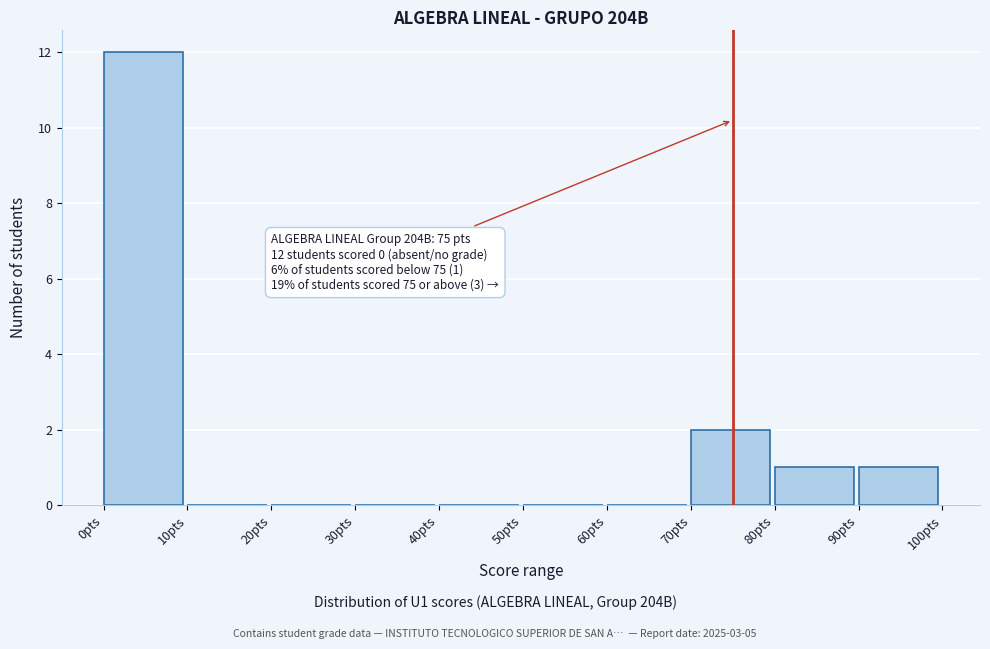

Over which range of the x-axis is the bar tallest?

0 to 10